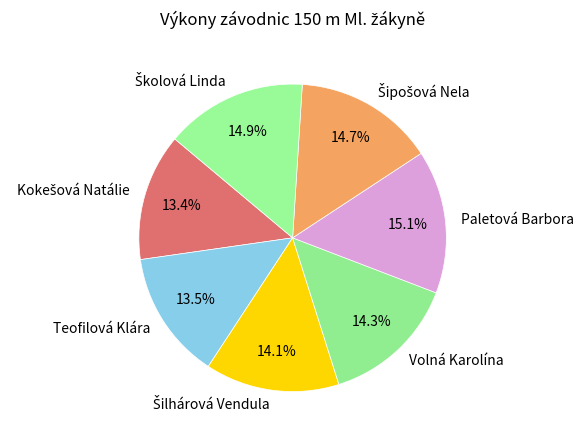

What portion of the pie excludes Volná Karolína?

85.7%